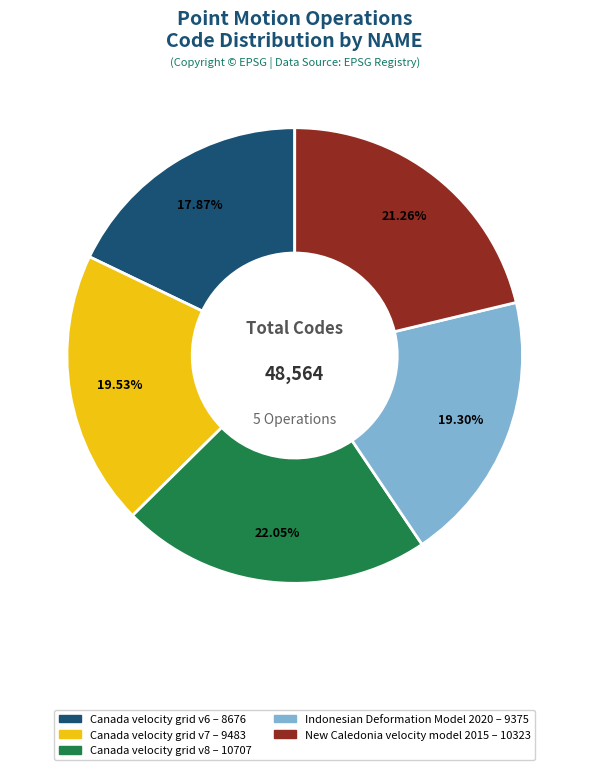

Is there a majority slice in this chart?

No